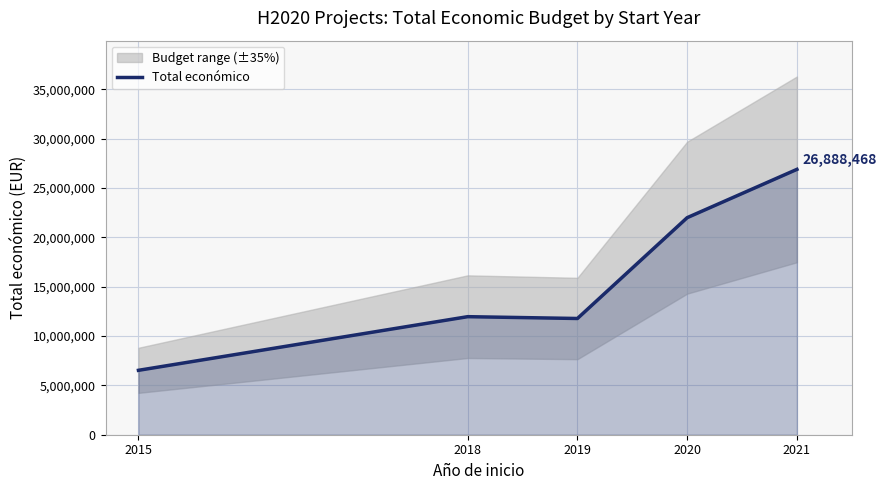

Which has a higher value, 2018 or 2019?

2018